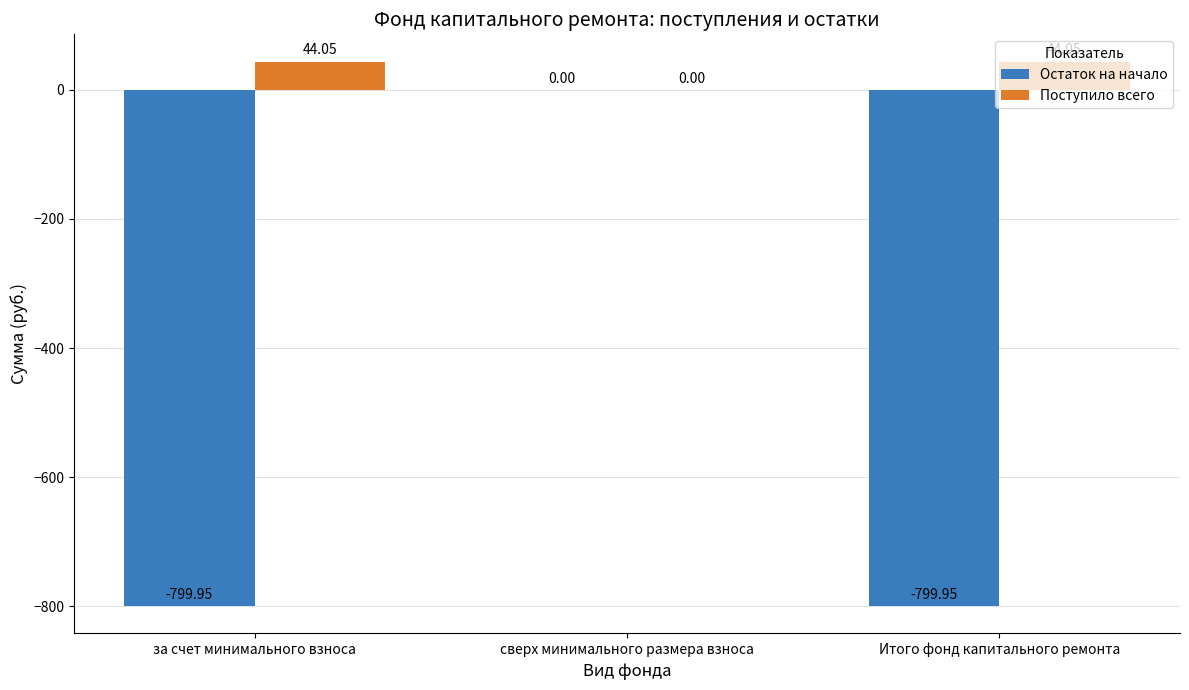

Where is Поступило всего nearest to the value 22?

сверх минимального размера взноса